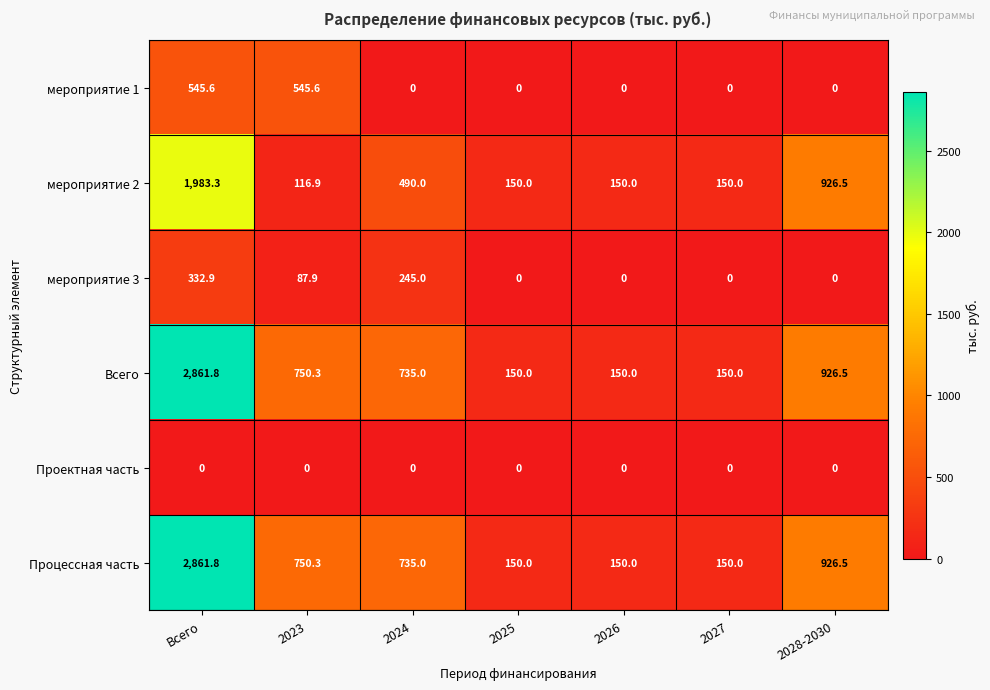

The value of мероприятие 1 at 2026 is 0.0. True or false?

True